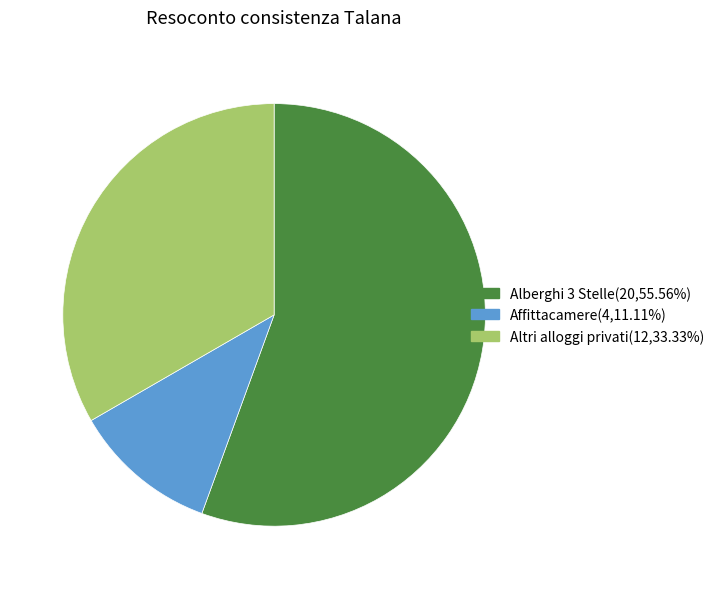

What is the largest slice in the pie chart?

Alberghi 3 Stelle